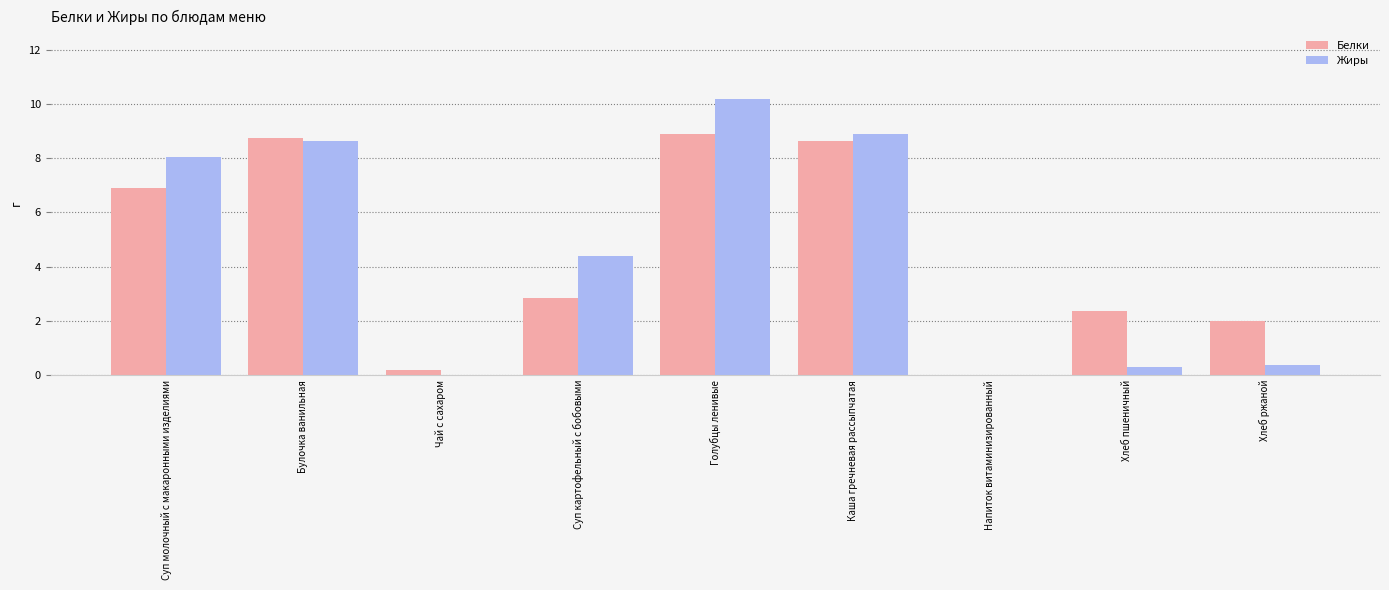

Is the value of Белки at Напиток витаминизированный greater than the value of Жиры at Хлеб ржаной?

No